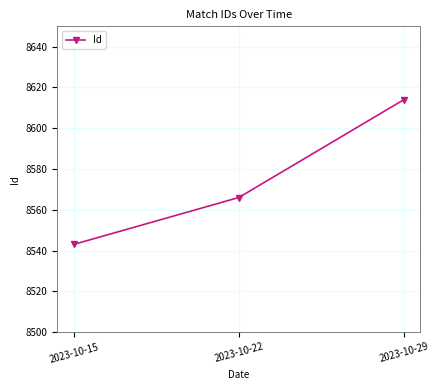

The chart shows a value of 4498 at 2023-10-15. True or false?

False